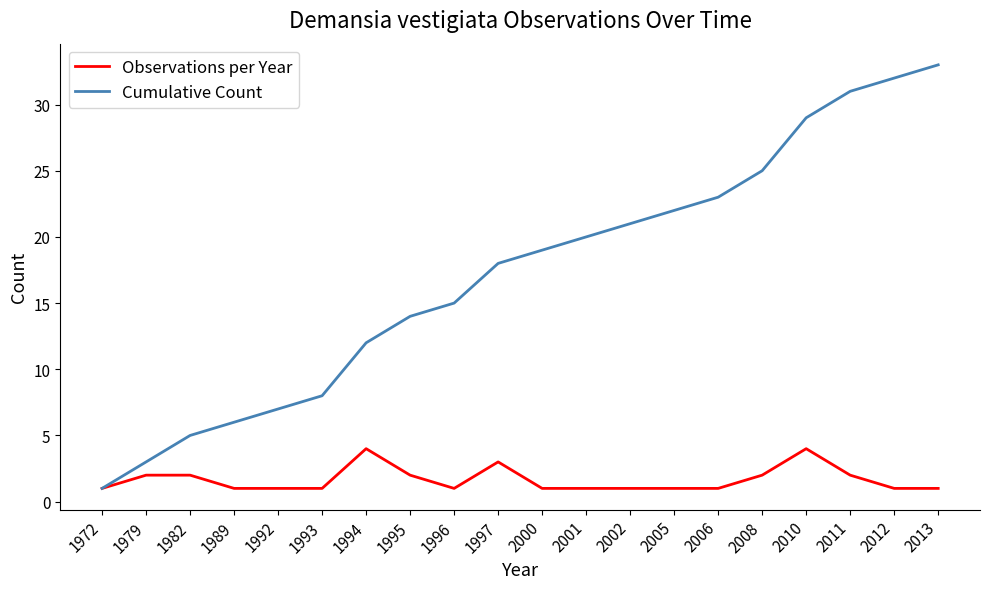

Where is Cumulative Count nearest to the value 17?

1997